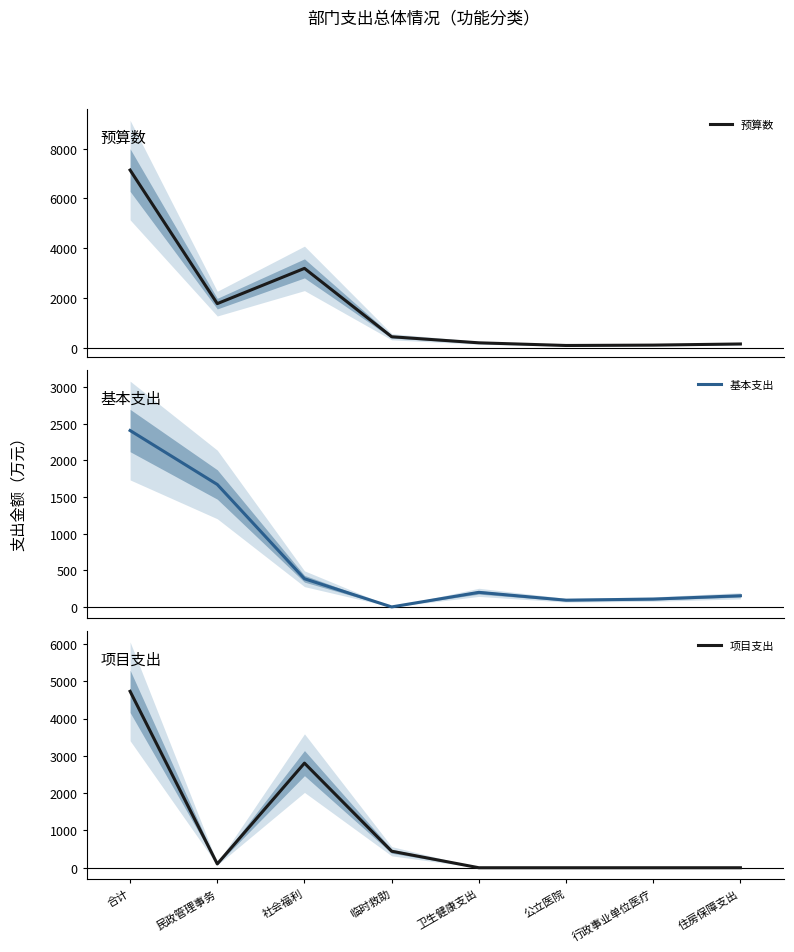

What is the sum of the 基本支出 values at 公立医院 and 民政管理事务?

1762.8